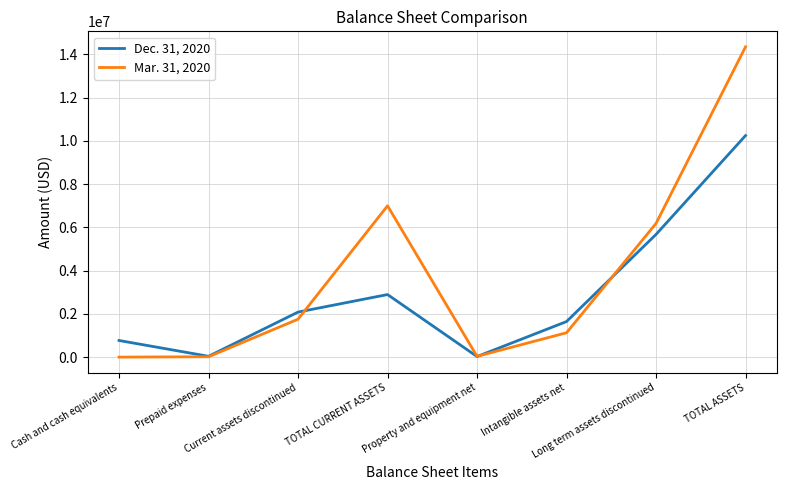

Which series has the largest range (max minus min)?

Mar. 31, 2020